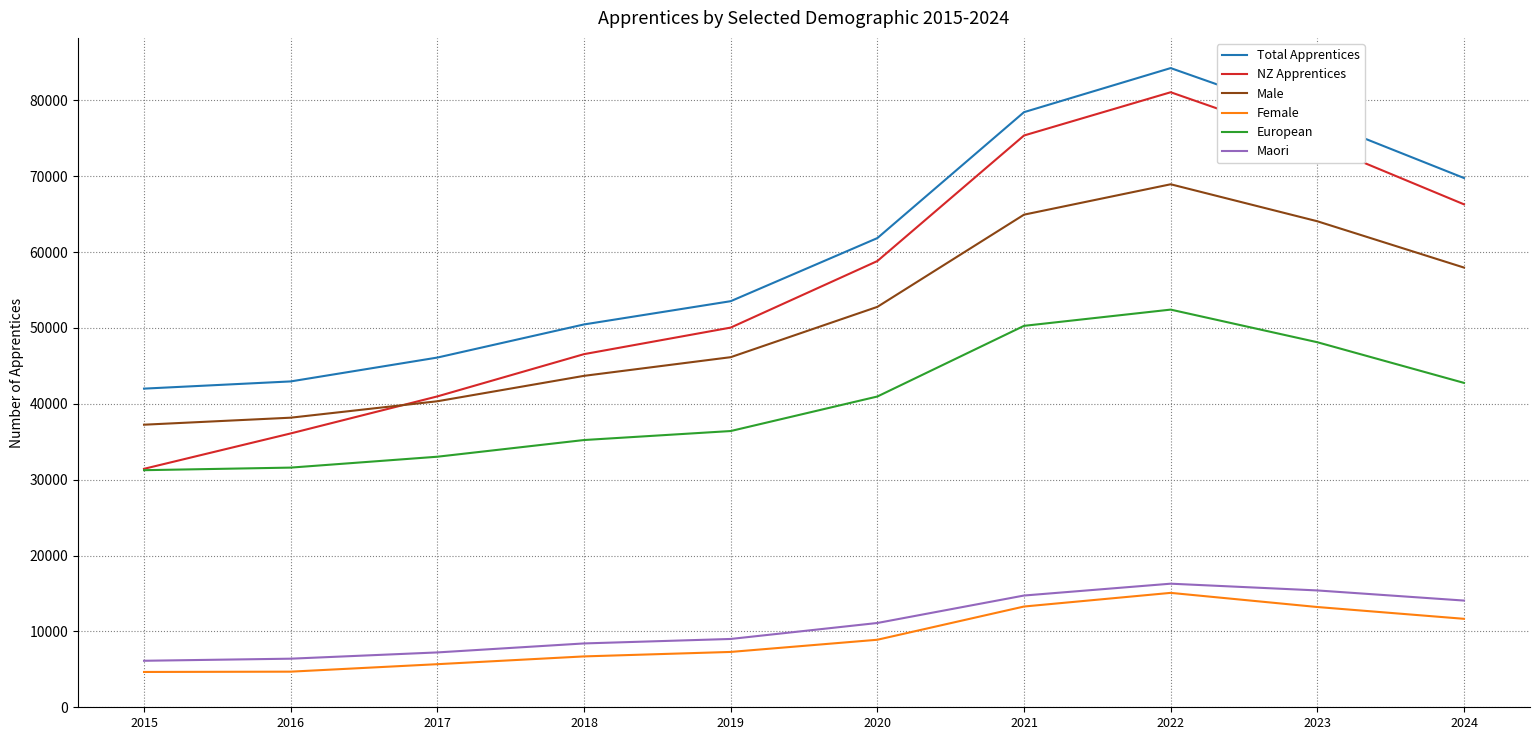

True or false: European and Maori intersect in this chart.

False